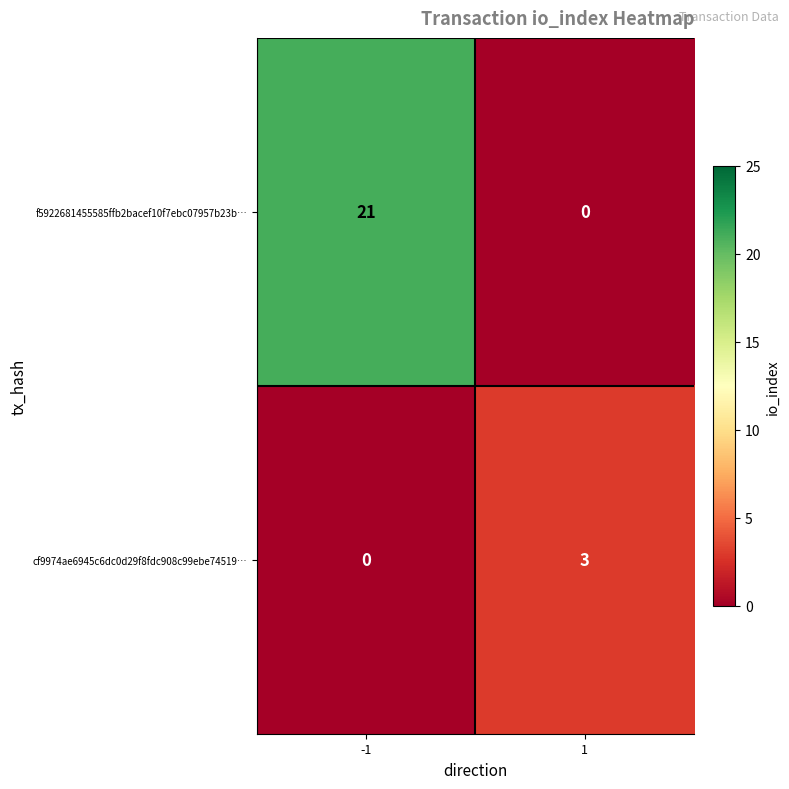

Is the value of f5922681455585ffb2bacef10f7ebc07957b23b… at 1 greater than the value of cf9974ae6945c6dc0d29f8fdc908c99ebe74519… at 1?

No